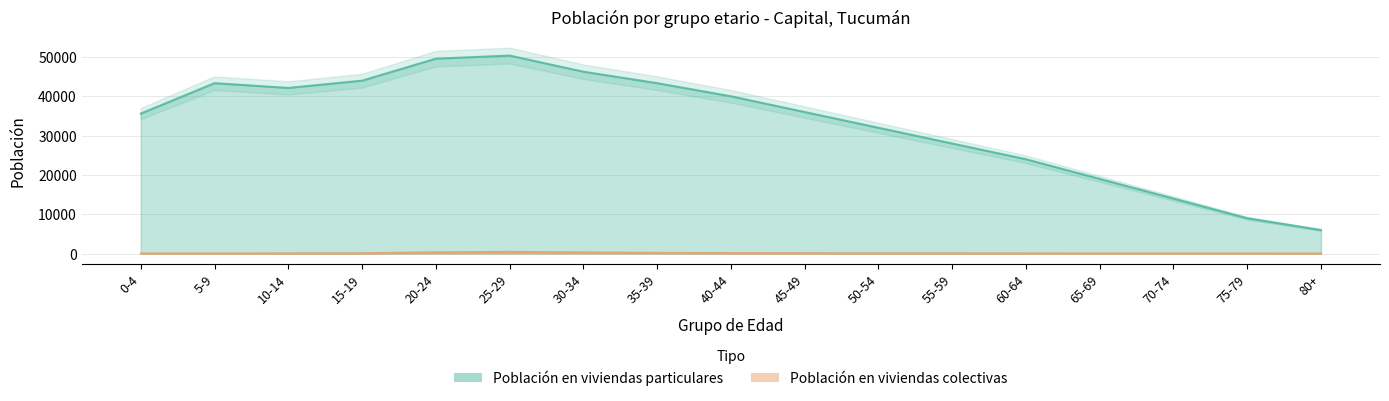

How many values in the Población en viviendas particulares series are below 36000?

8